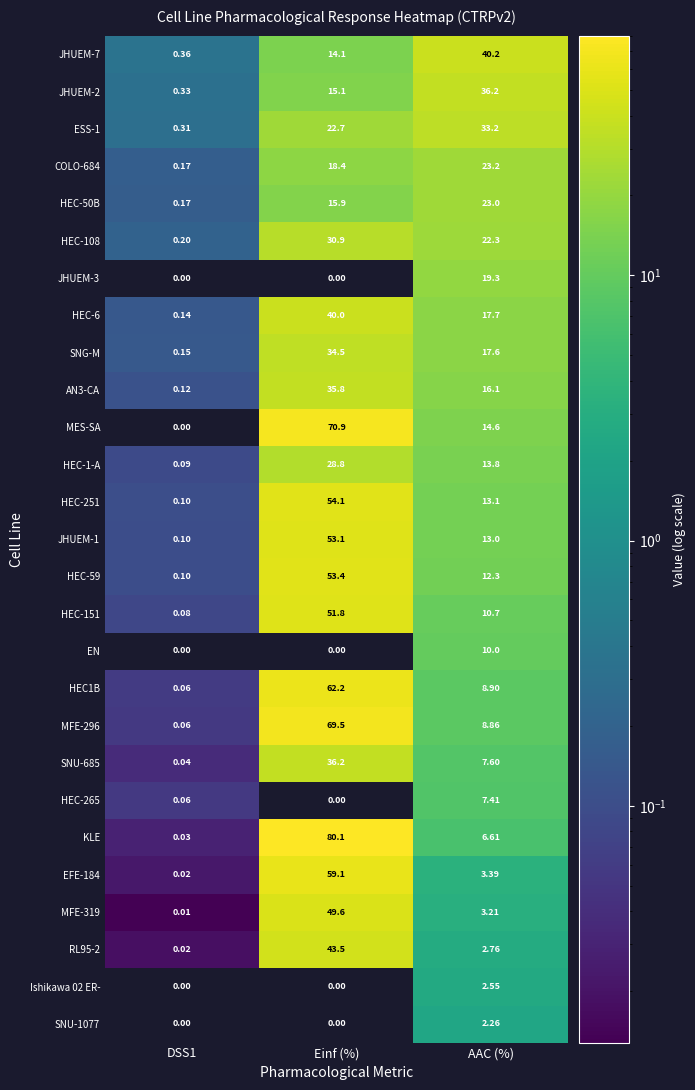

Which category has the highest value in the HEC-151 series?

Einf (%)